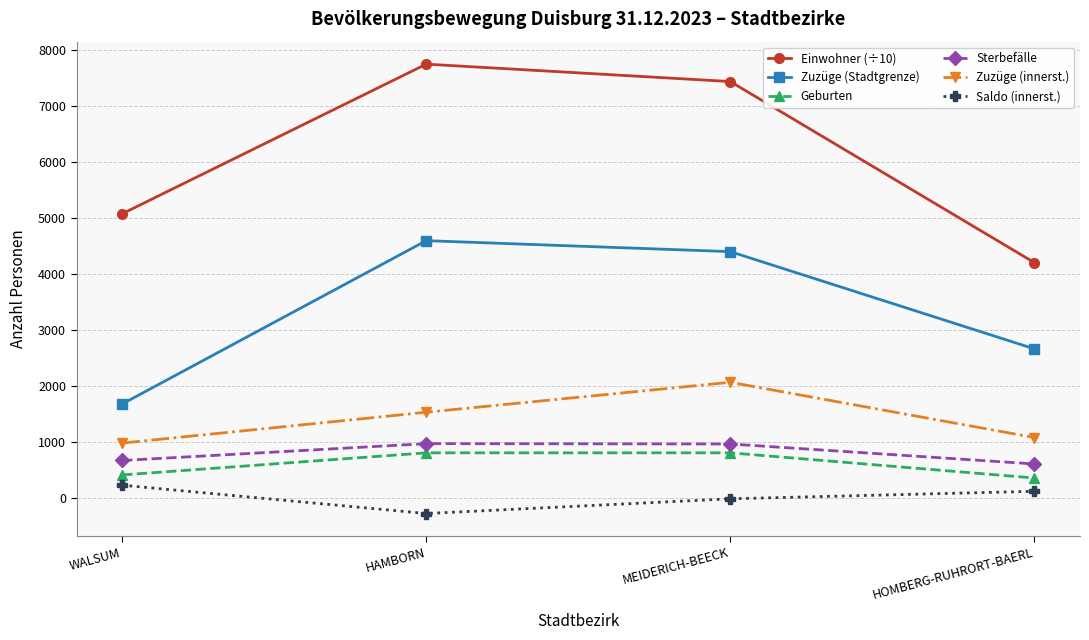

How many categories are shown in the chart?

4